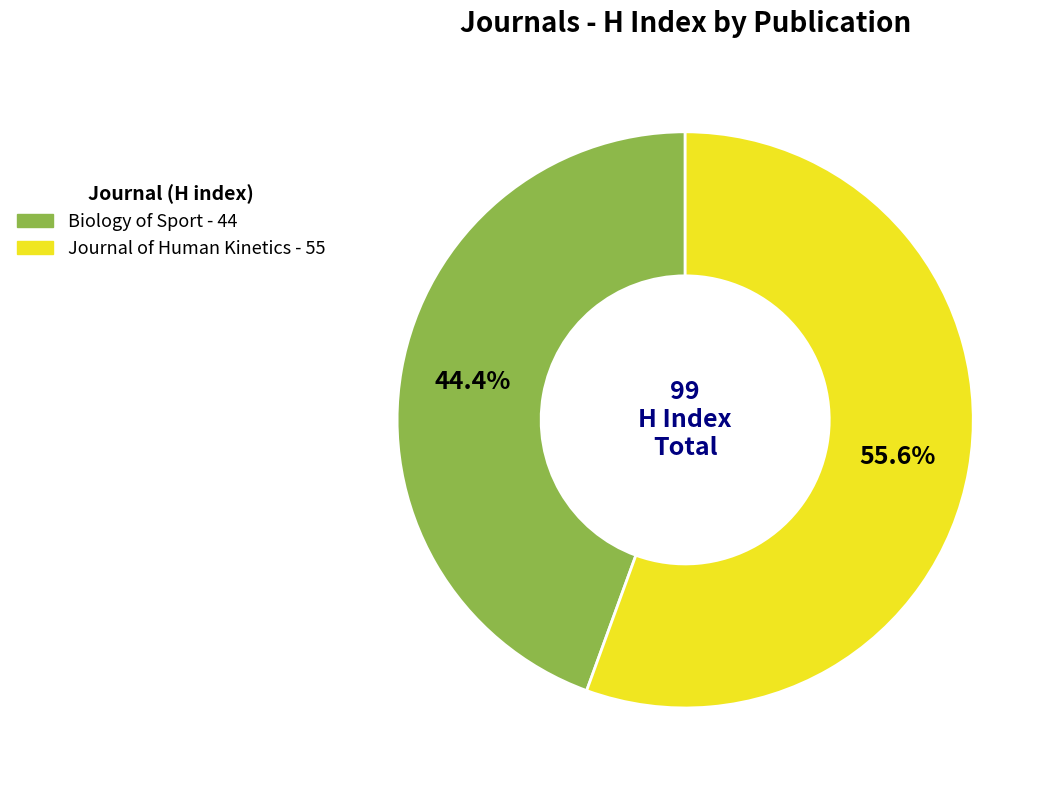

To the nearest percent, what is the combined percentage of Biology of Sport and Journal of Human Kinetics?

100%